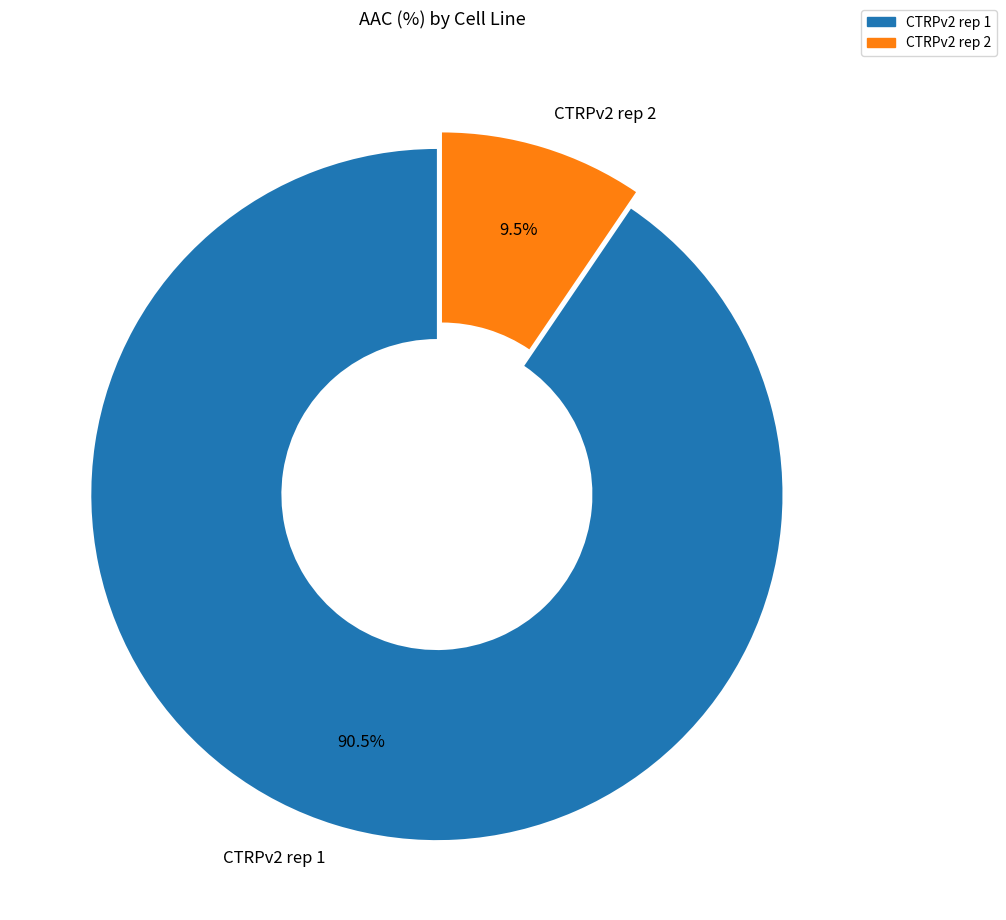

Is the sum of CTRPv2 rep 1 and CTRPv2 rep 2 greater than half?

Yes